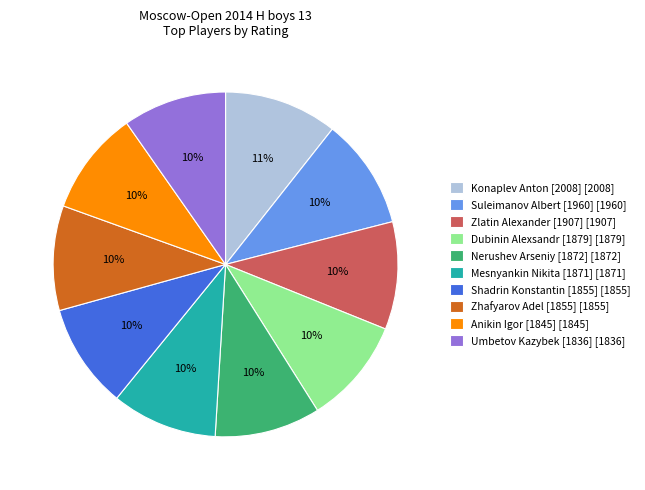

To the nearest percent, what is the combined percentage of Zhafyarov Adel [1855] and Suleimanov Albert [1960]?

20%